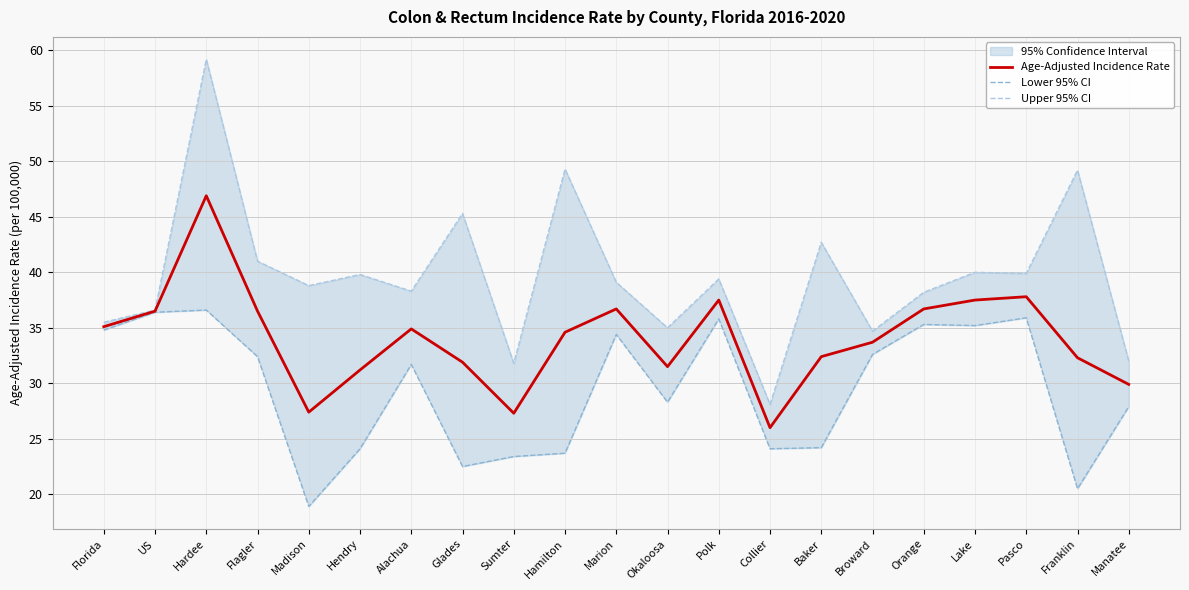

What is the sum of the Age-Adjusted Incidence Rate values at Madison and Pasco?

65.2